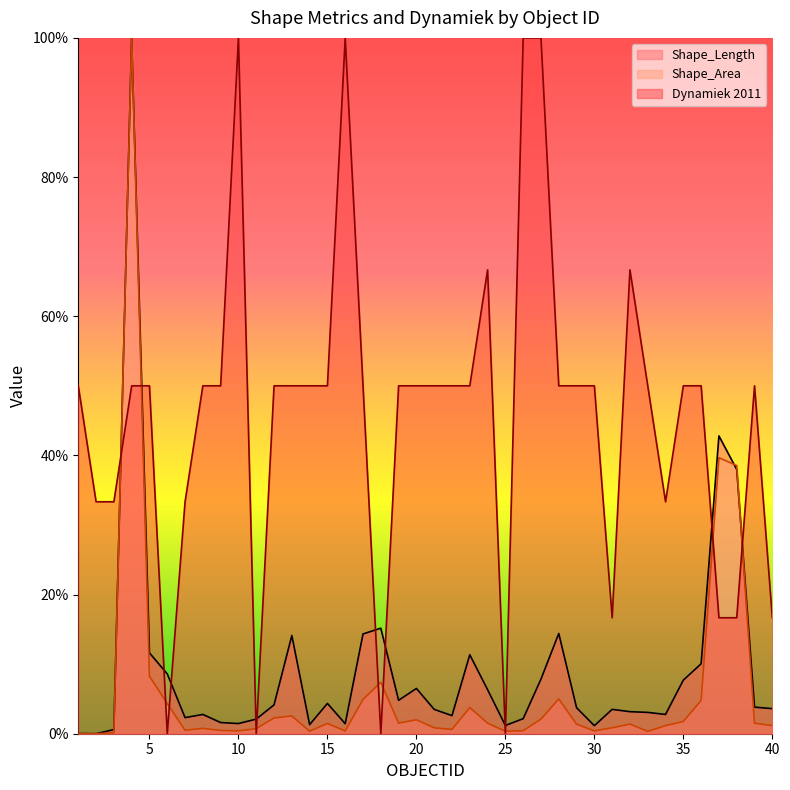

Which series changed the most between 10 and 27?

Shape_Length